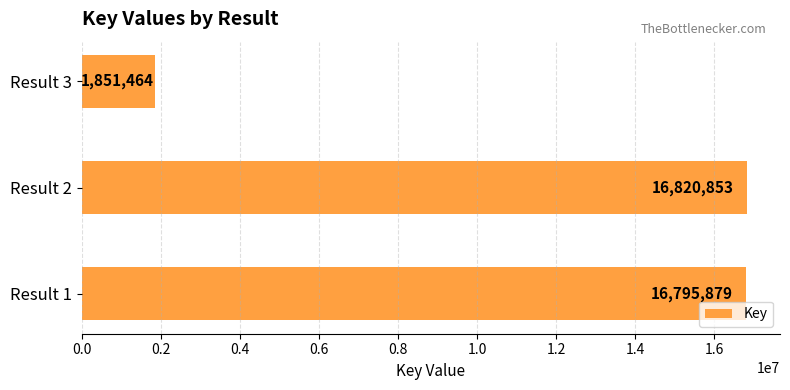

Reading bottom to top, transcribe all the data shown in this chart.

16795879	16820853	1851464